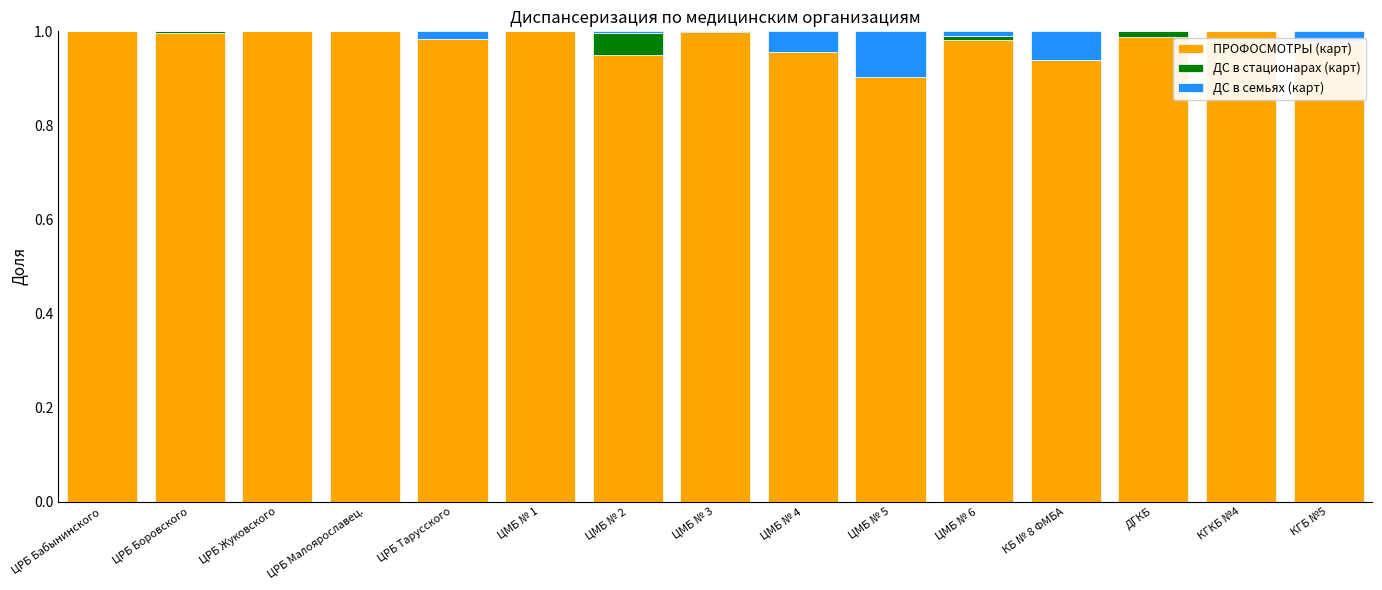

Between ЦМБ № 2 and ЦМБ № 1, which is larger?

ЦМБ № 1